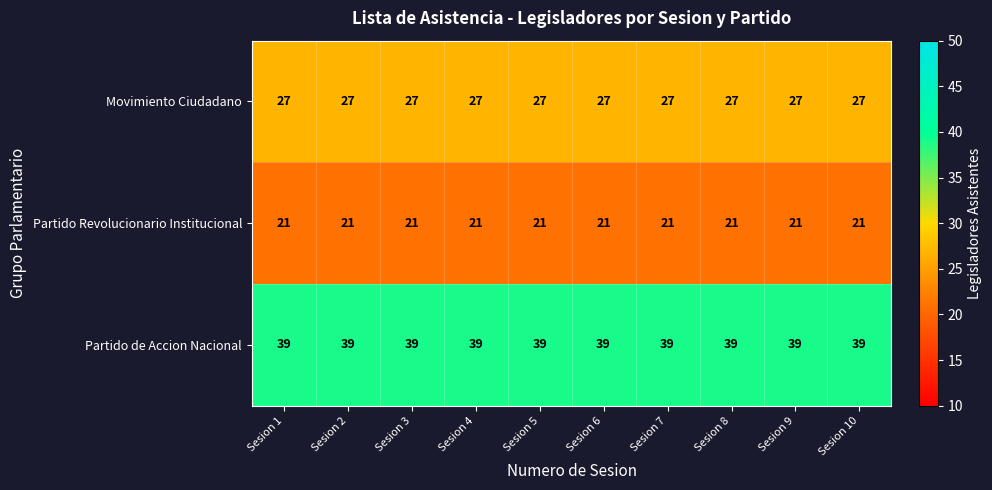

Is the value of Partido de Accion Nacional at Sesion 1 greater than the value of Partido Revolucionario Institucional at Sesion 10?

Yes